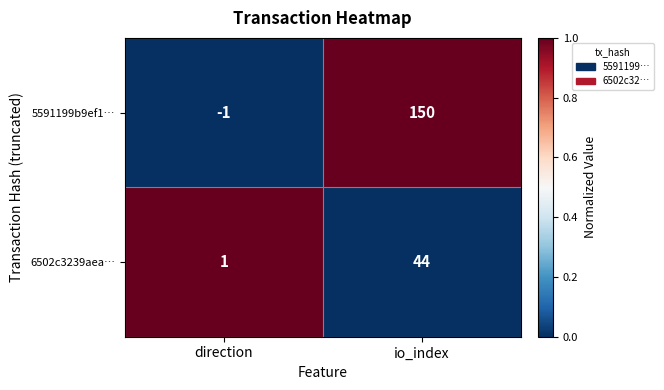

True or false: 6502c3239aea… has a value of 44 at io_index.

True